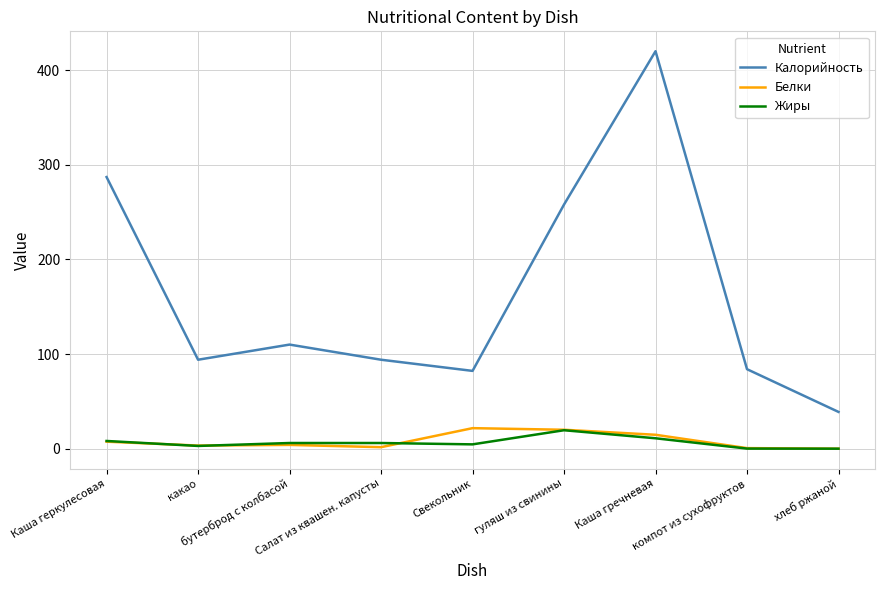

True or false: Калорийность and Жиры intersect in this chart.

False